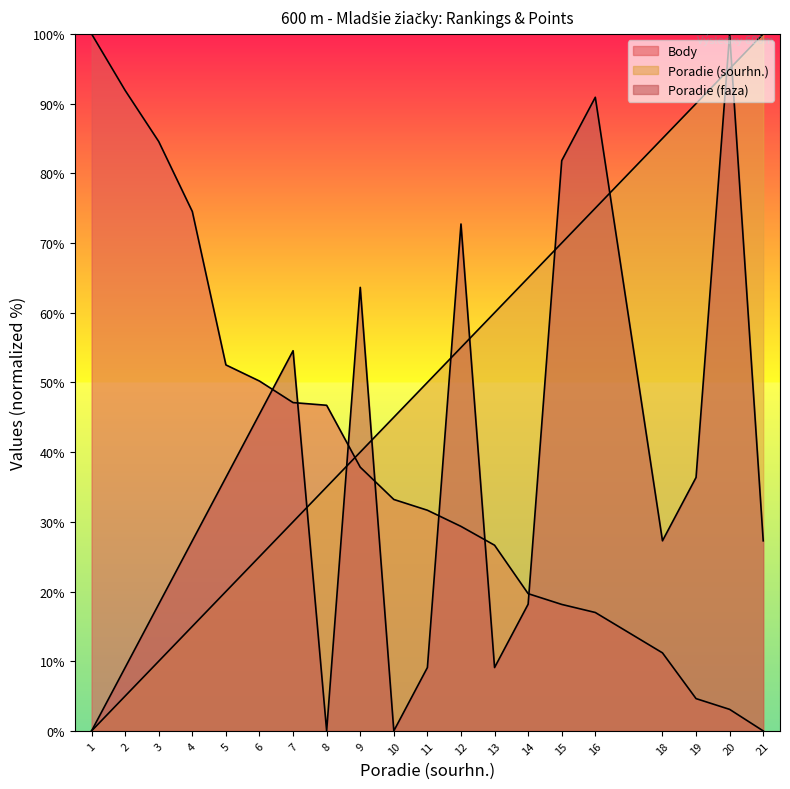

How many values in the Poradie (faza) series exceed 27?

12